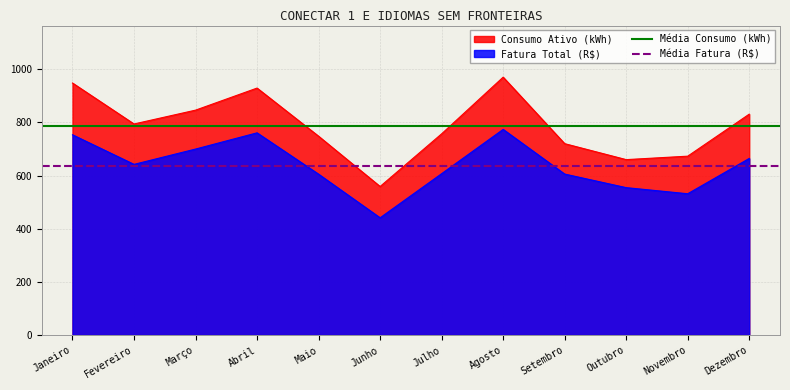

Which series has the largest total across all categories?

Média Consumo (kWh)